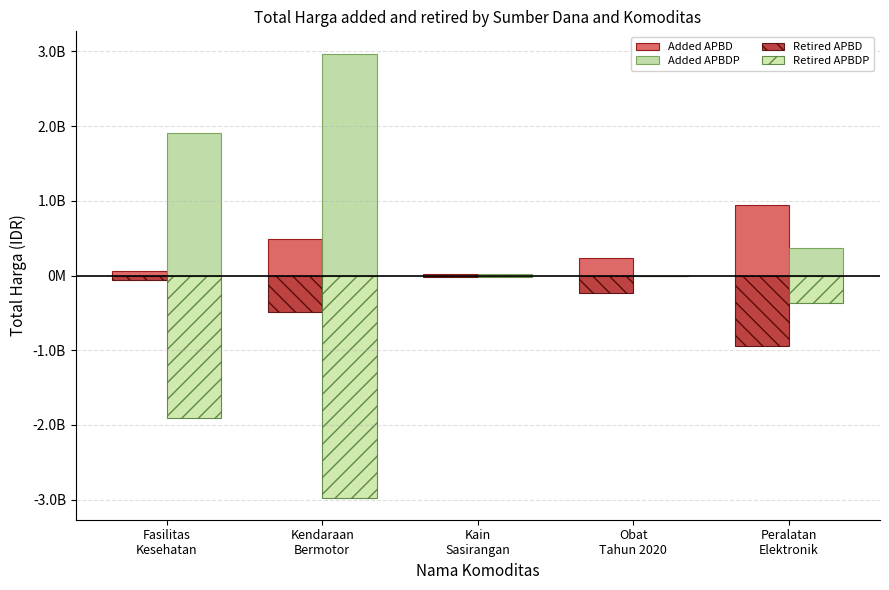

Reading left to right, transcribe all the data shown in this chart.

Added APBD: Fasilitas
Kesehatan=66441200	Kendaraan
Bermotor=493000000	Kain
Sasirangan=18900000	Obat
Tahun 2020=233378110	Peralatan
Elektronik=948767000
Added APBDP: Fasilitas
Kesehatan=1904997940	Kendaraan
Bermotor=2970562000	Kain
Sasirangan=19175000	Obat
Tahun 2020=0	Peralatan
Elektronik=362103800
Retired APBD: Fasilitas
Kesehatan=-66441200	Kendaraan
Bermotor=-493000000	Kain
Sasirangan=-18900000	Obat
Tahun 2020=-233378110	Peralatan
Elektronik=-948767000
Retired APBDP: Fasilitas
Kesehatan=-1904997940	Kendaraan
Bermotor=-2970562000	Kain
Sasirangan=-19175000	Obat
Tahun 2020=0	Peralatan
Elektronik=-362103800